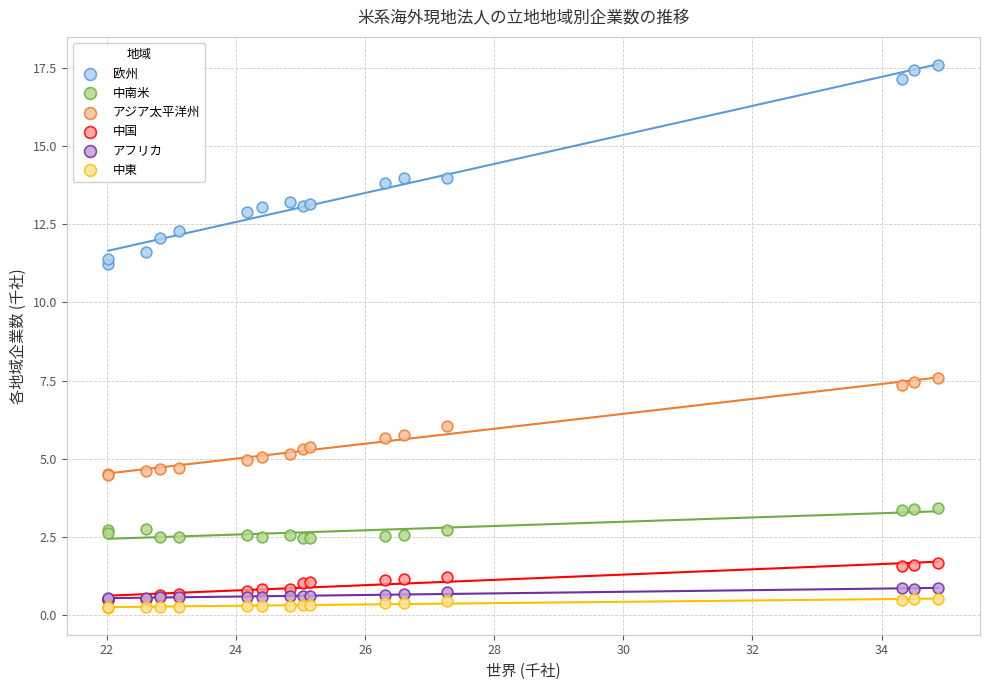

What are all the series names shown in the legend?

欧州, 中南米, アジア太平洋州, 中国, アフリカ, 中東